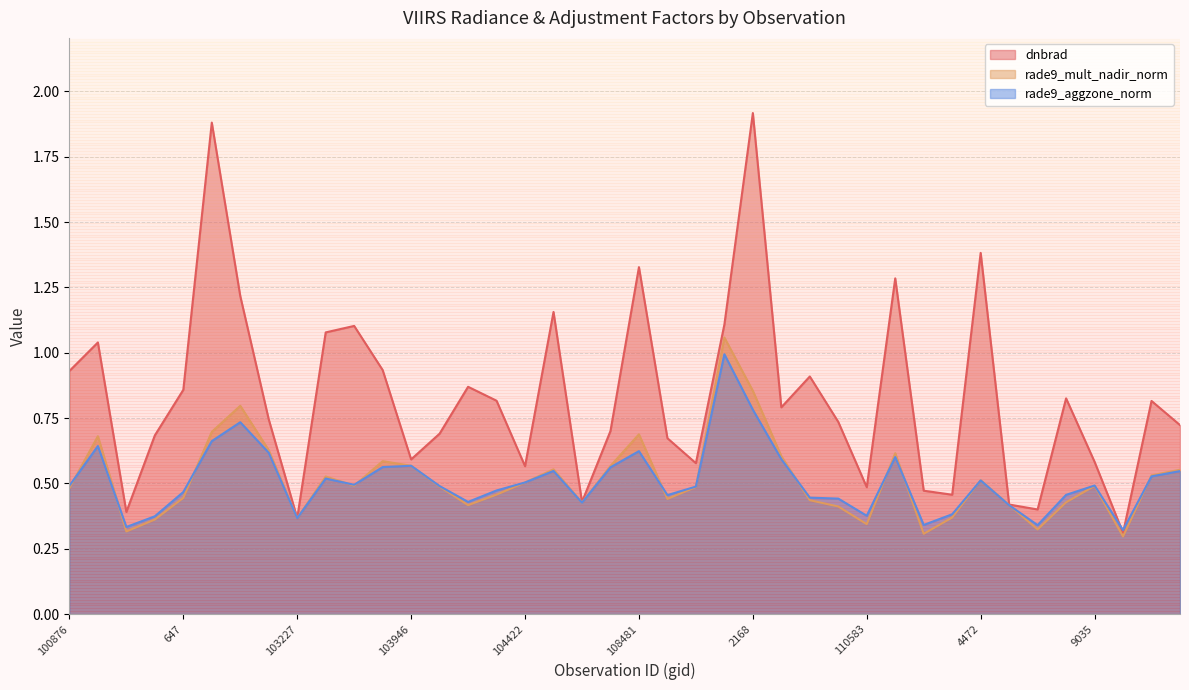

Where is the first local minimum for rade9_mult_nadir_norm?

102741